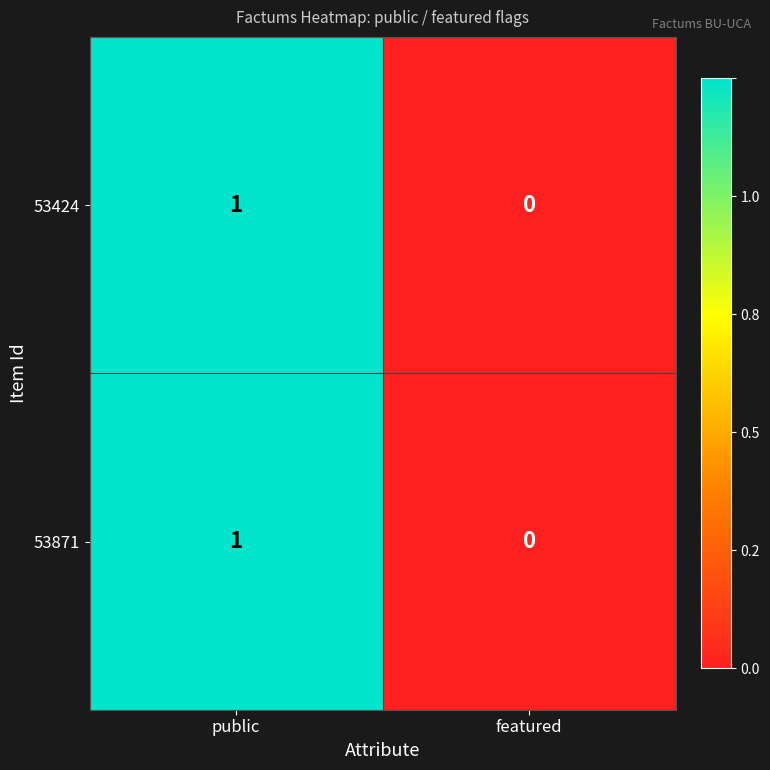

Reading left to right, transcribe all the data shown in this chart.

53424: public=1	featured=0
53871: public=1	featured=0